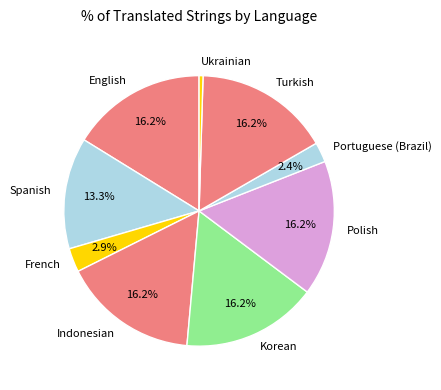

Approximately how many times larger is the value at Portuguese (Brazil) compared to French?

0.8